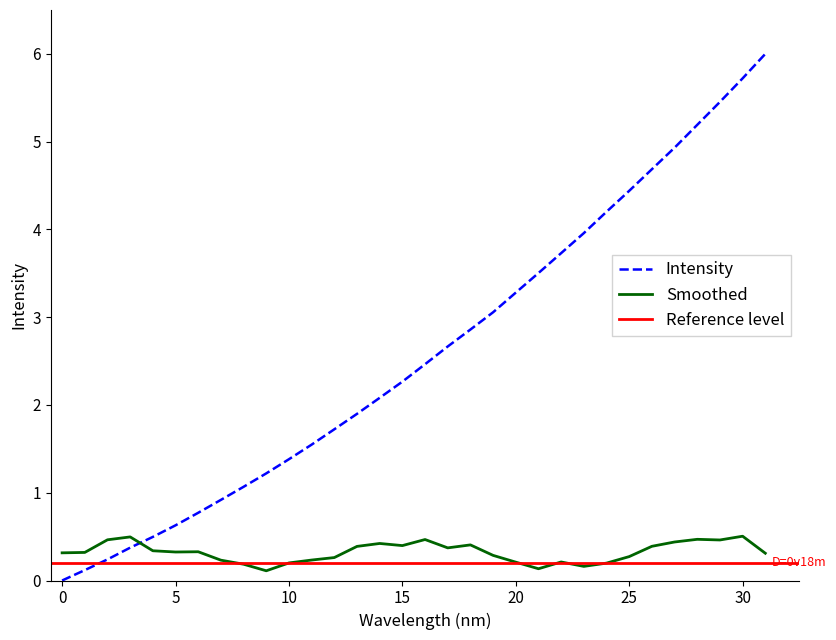

True or false: Smoothed and Intensity cross at least once.

True